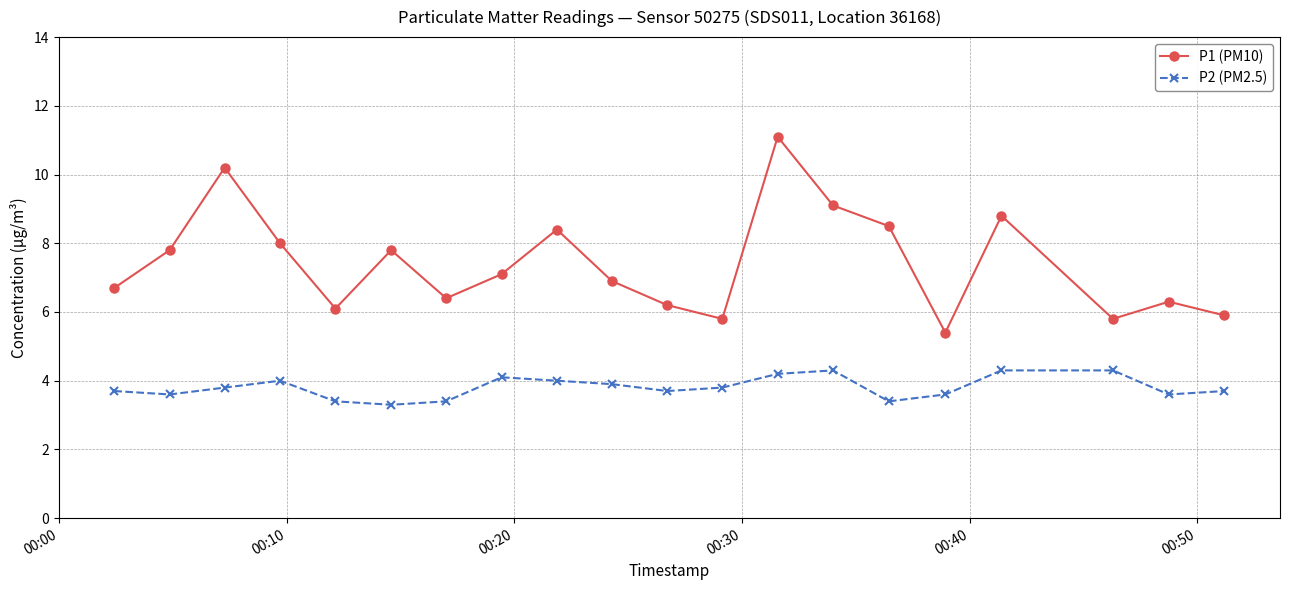

Which series has the largest range (max minus min)?

P1 (PM10)